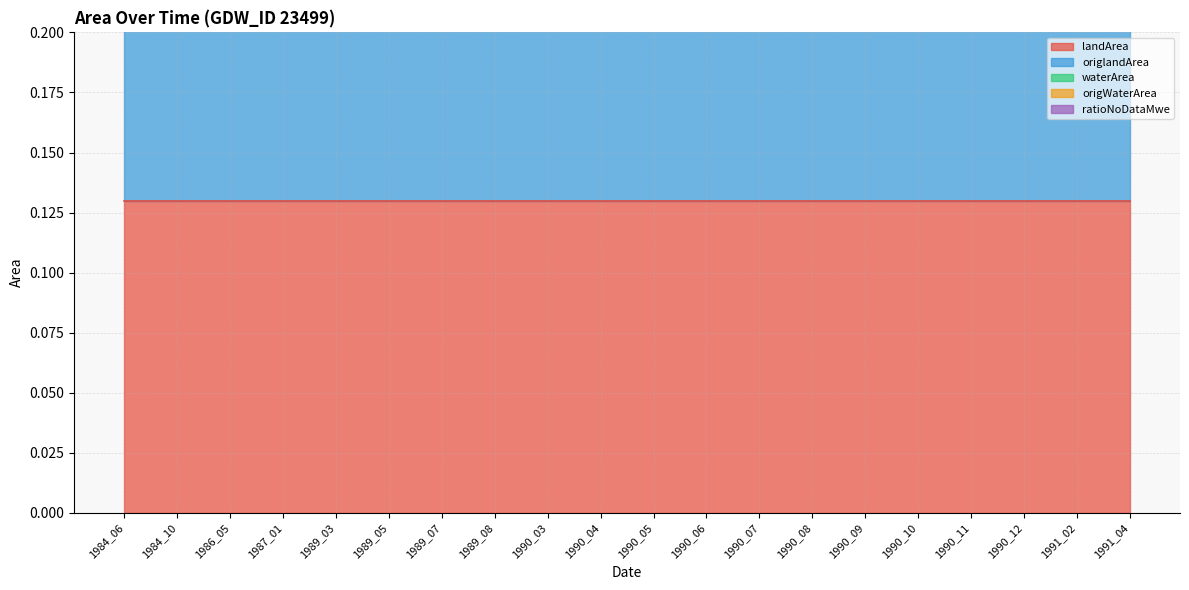

The value of ratioNoDataMwe at 1989_05 is 0.0. True or false?

True